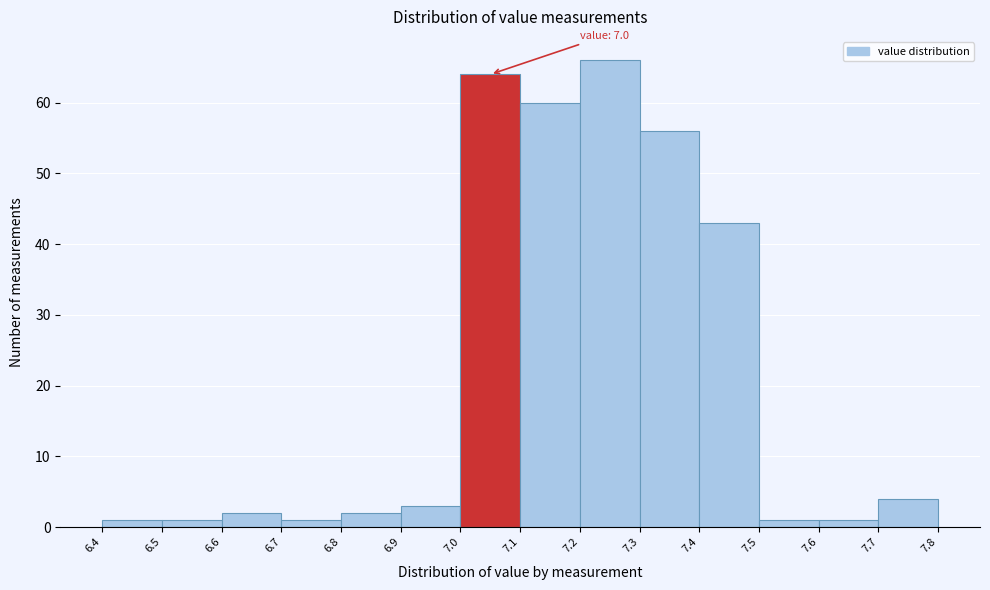

Which range on the x-axis has the tallest bar?

7.2 to 7.3